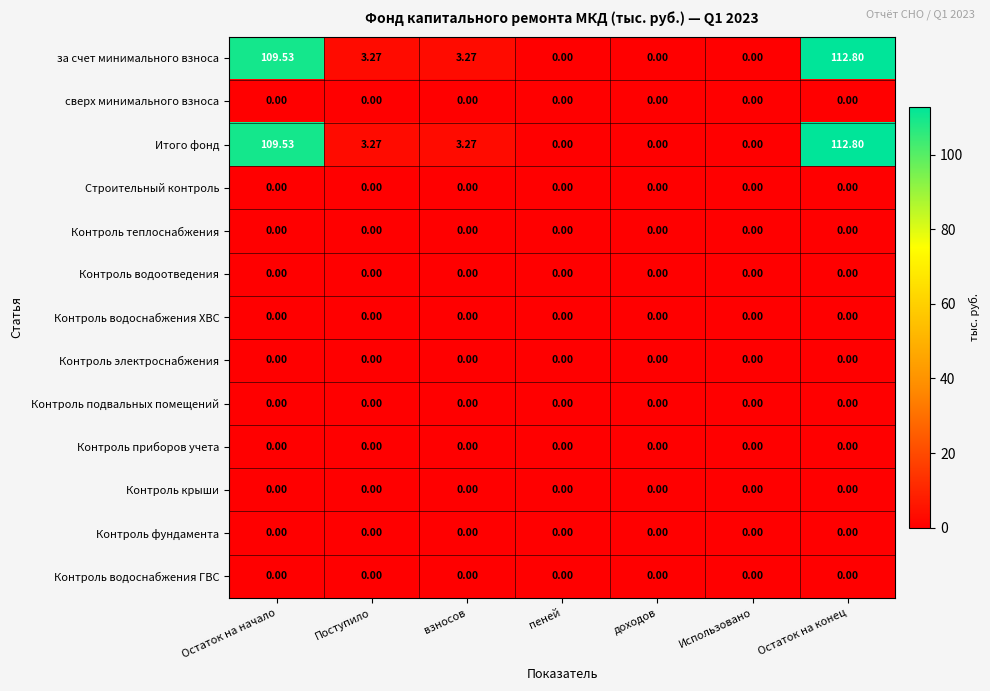

At which category does the chart reach its peak across all series?

Остаток на конец